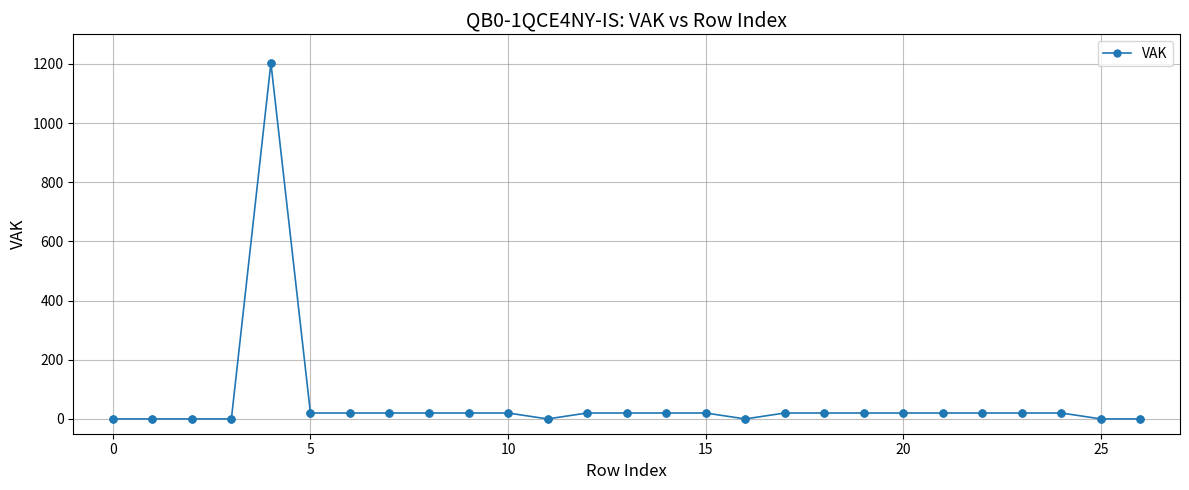

What is the maximum value shown in the chart?

1203